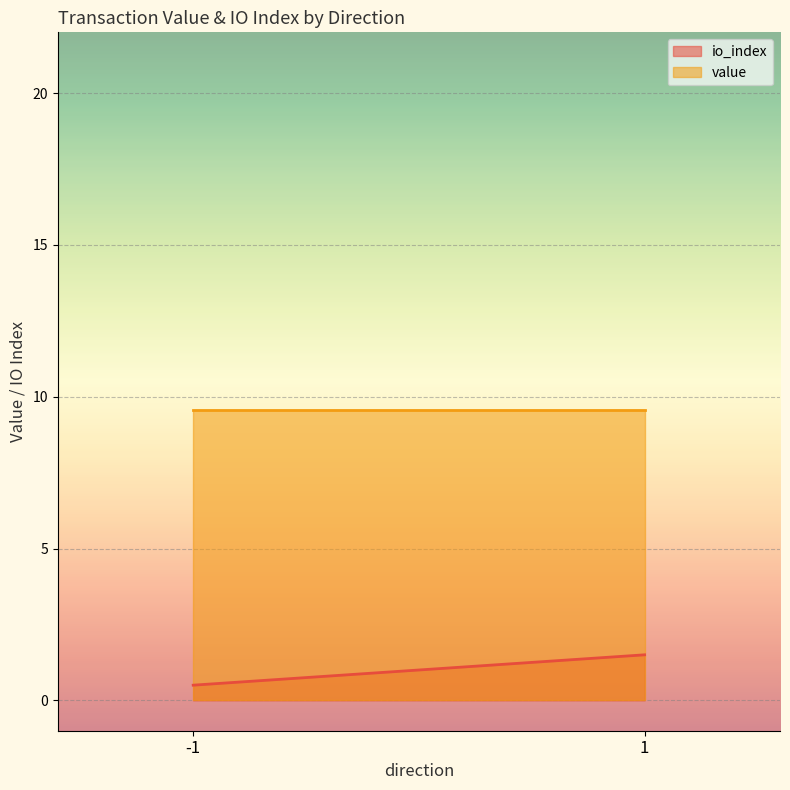

What is the difference between the io_index values at 1 and -1?

1.0